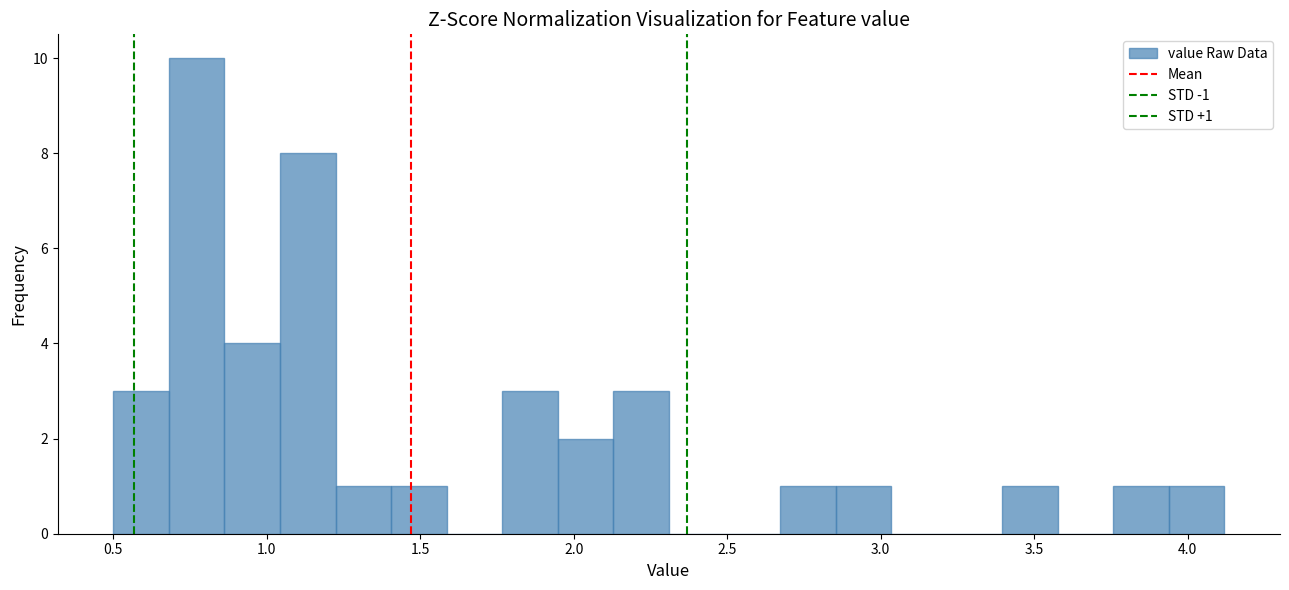

Read against the x-axis, roughly where is the centre of the tallest bar?

0.75